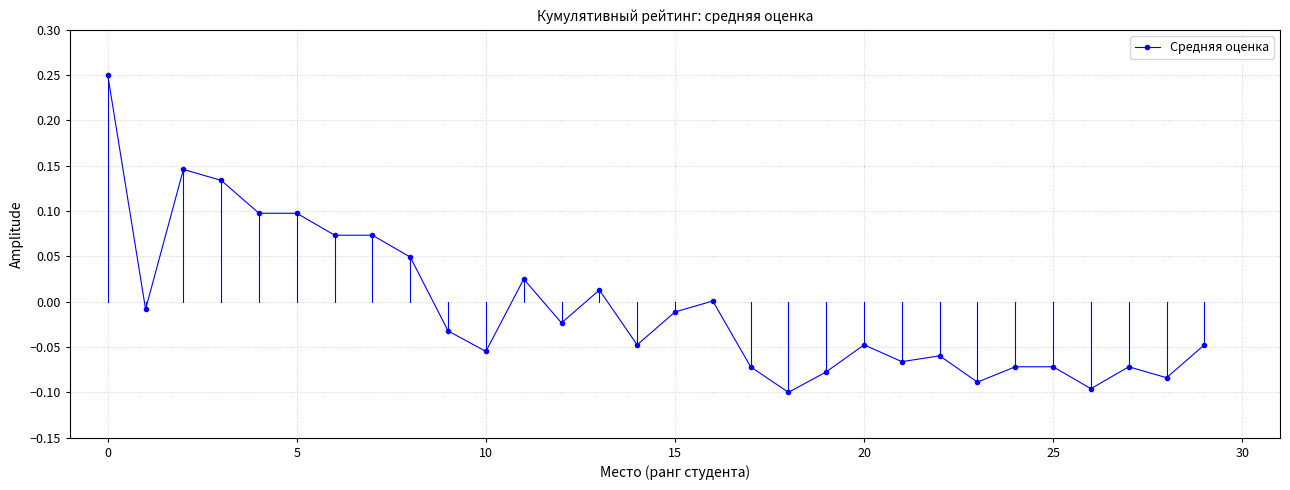

True or false: the data has more than 1 interior local peaks.

True